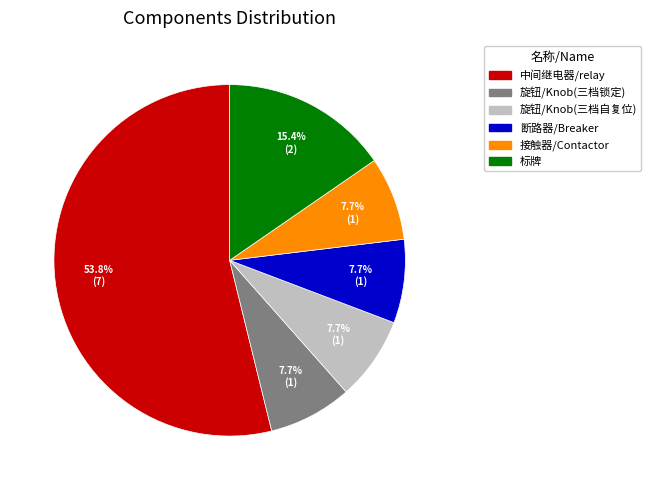

To the nearest percent, what percentage of the pie is 断路器/Breaker?

8%